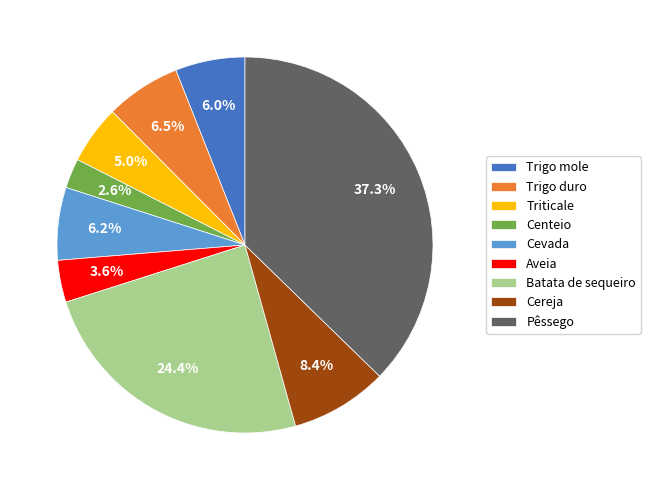

Which category has the smallest portion of the pie?

Centeio